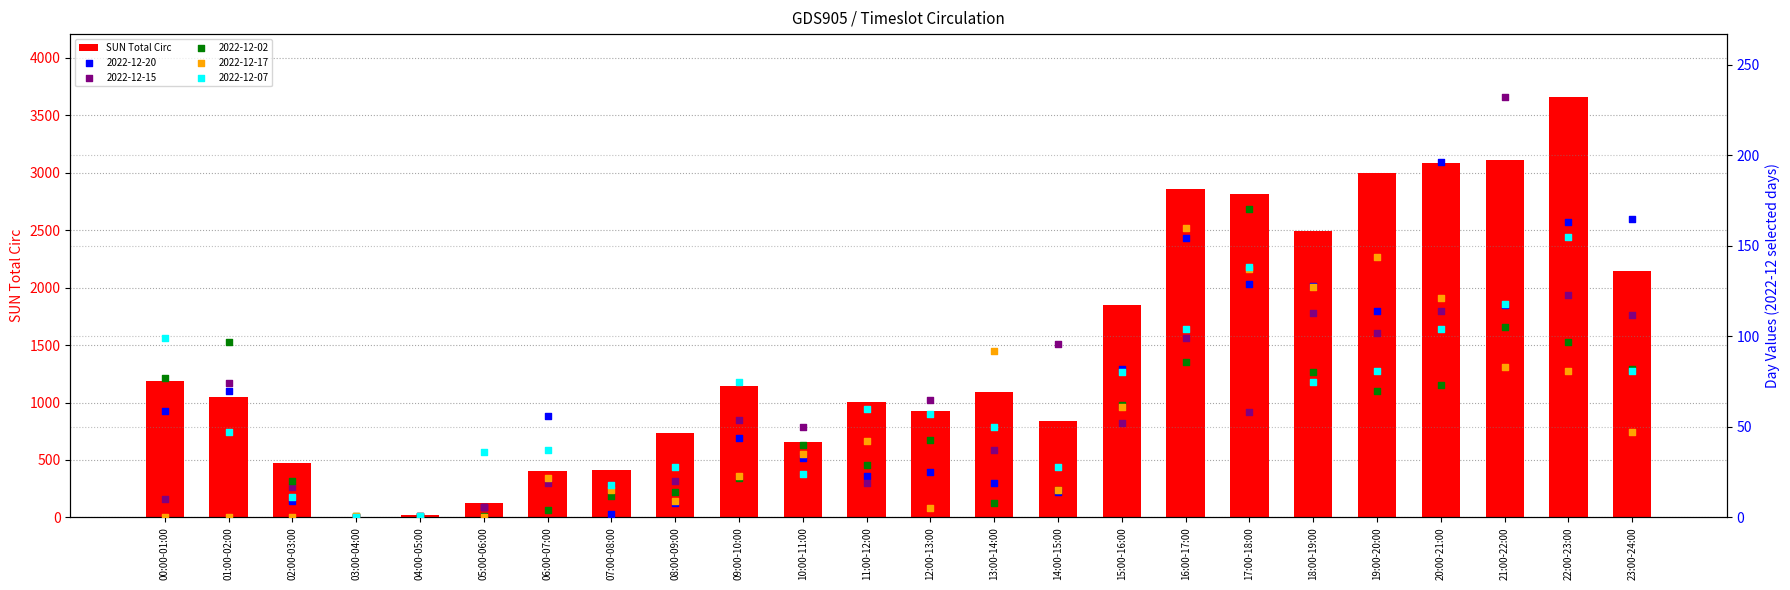

What is the change in value from 19:00-20:00 to 23:00-24:00?

-850